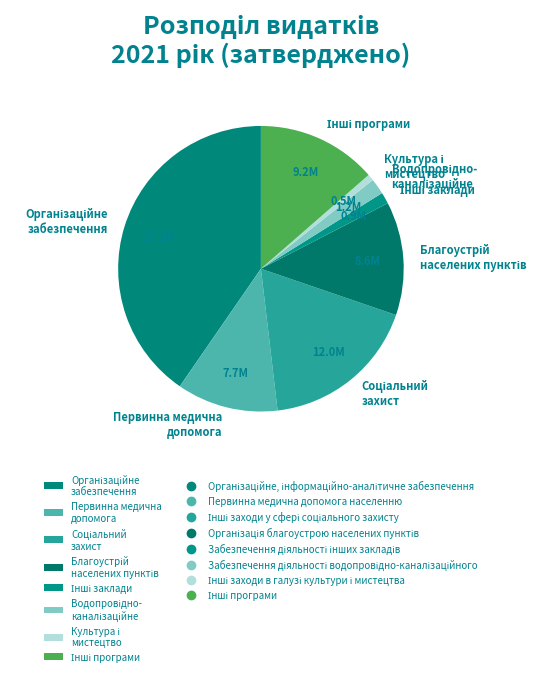

How many segments does this pie chart have?

8